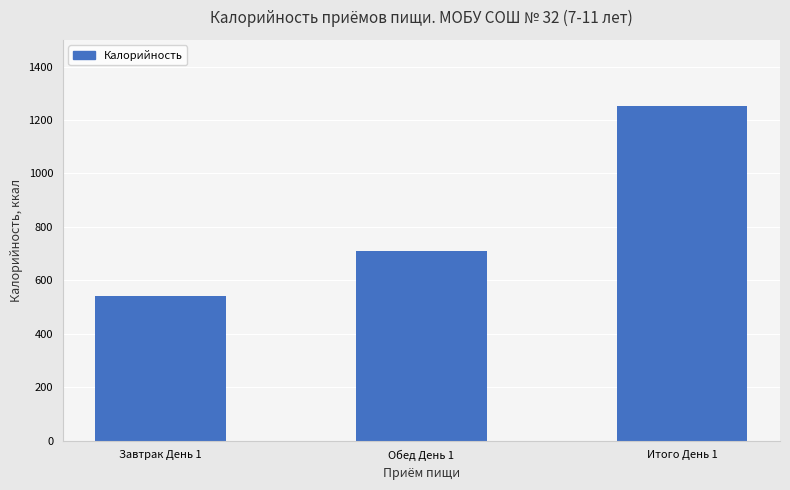

Rank the categories by value from lowest to highest.

Завтрак День 1, Обед День 1, Итого День 1